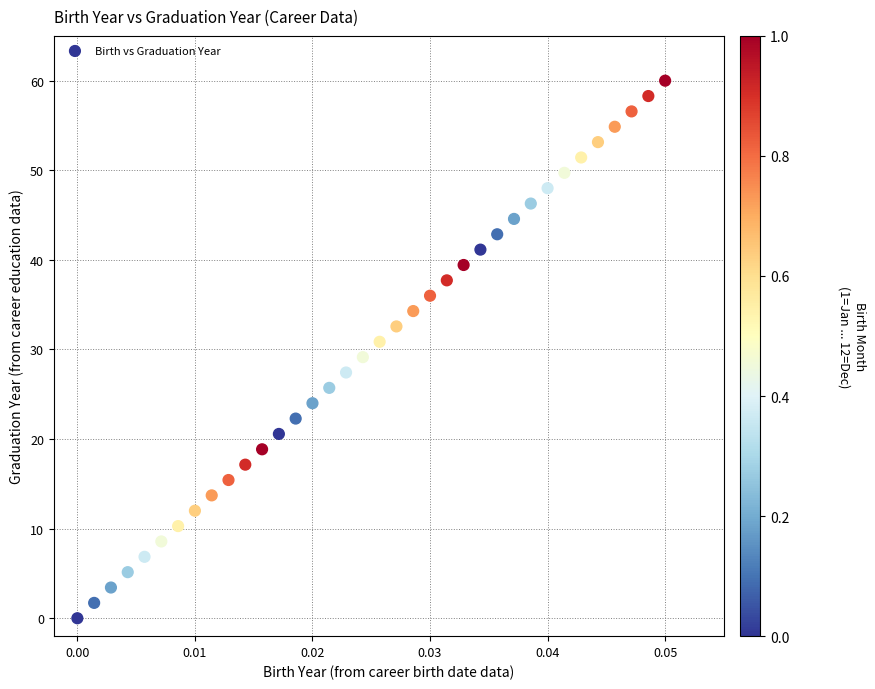

What is the range of Y values (max minus min)?

60.0